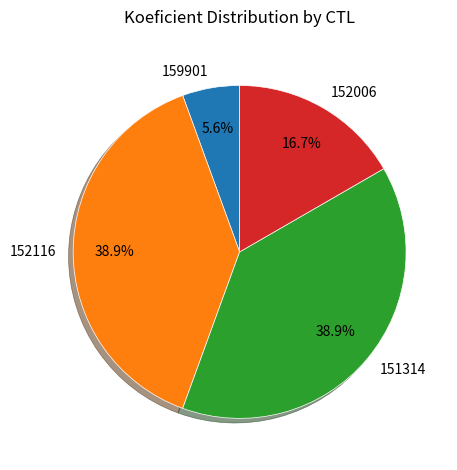

Is the sum of 159901 and 151314 greater than half?

No